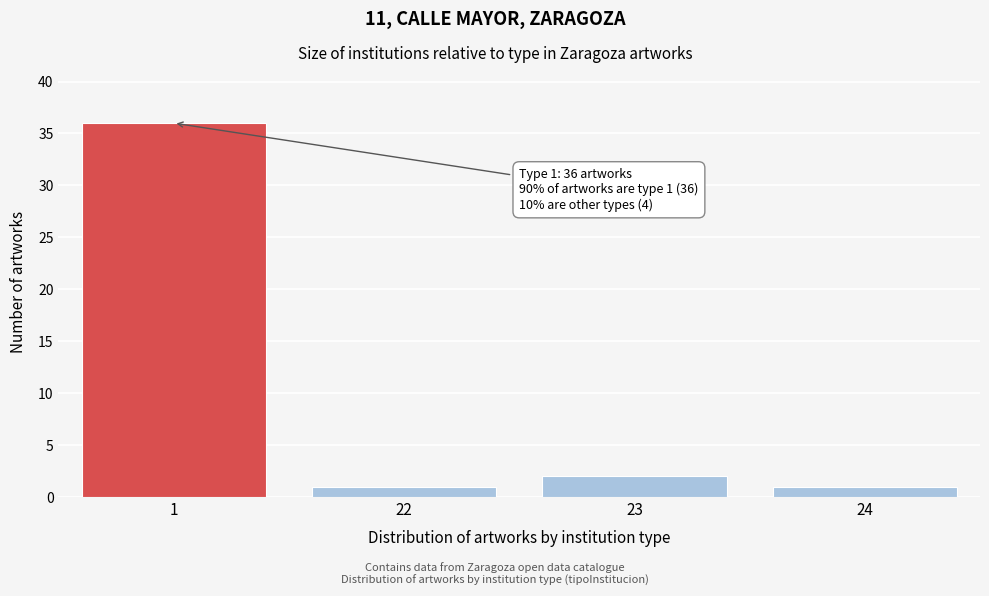

Reading right to left, list all the values displayed in this chart.

24=1	23=2	22=1	1=36